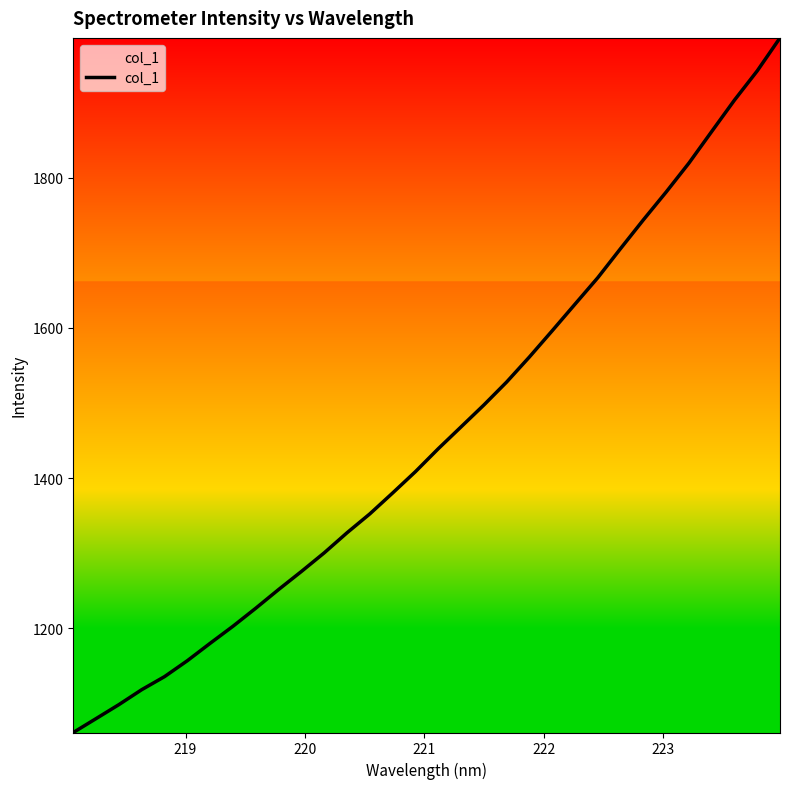

What is the smallest value displayed?

1061.6